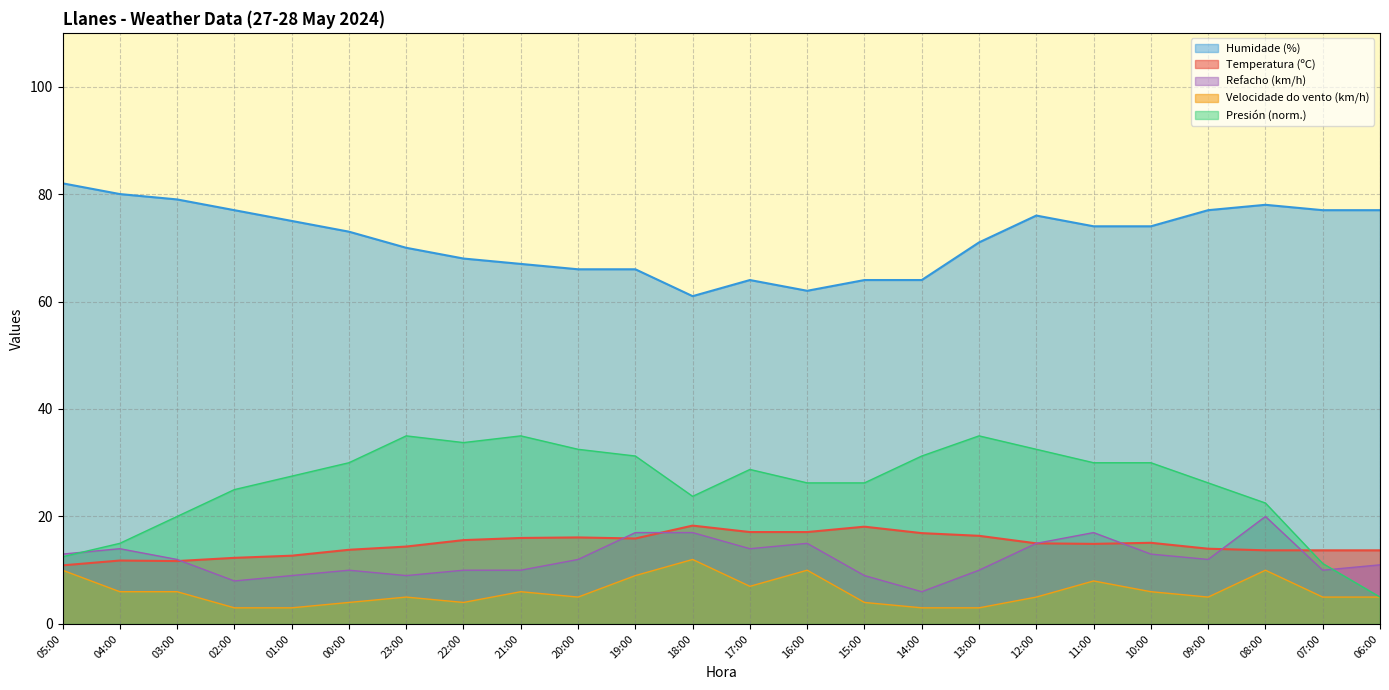

Reading left to right, list all the values displayed in this chart.

Temperatura (ºC): 10.9	11.8	11.7	12.3	12.7	13.8	14.4	15.6	16.0	16.1	15.9	18.3	17.1	17.1	18.1	16.9	16.4	15.0	14.9	15.1	14.0	13.7	13.7	13.7
Humidade (%): 82.0	80.0	79.0	77.0	75.0	73.0	70.0	68.0	67.0	66.0	66.0	61.0	64.0	62.0	64.0	64.0	71.0	76.0	74.0	74.0	77.0	78.0	77.0	77.0
Presión (hPa): 12.5	15.0	20.0	25.0	27.5	30.0	35.0	33.8	35.0	32.5	31.3	23.8	28.7	26.3	26.3	31.3	35.0	32.5	30.0	30.0	26.3	22.5	11.3	5.0
Velocidade do vento (km/h): 10.0	6.0	6.0	3.0	3.0	4.0	5.0	4.0	6.0	5.0	9.0	12.0	7.0	10.0	4.0	3.0	3.0	5.0	8.0	6.0	5.0	10.0	5.0	5.0
Refacho (km/h): 13.0	14.0	12.0	8.0	9.0	10.0	9.0	10.0	10.0	12.0	17.0	17.0	14.0	15.0	9.0	6.0	10.0	15.0	17.0	13.0	12.0	20.0	10.0	11.0